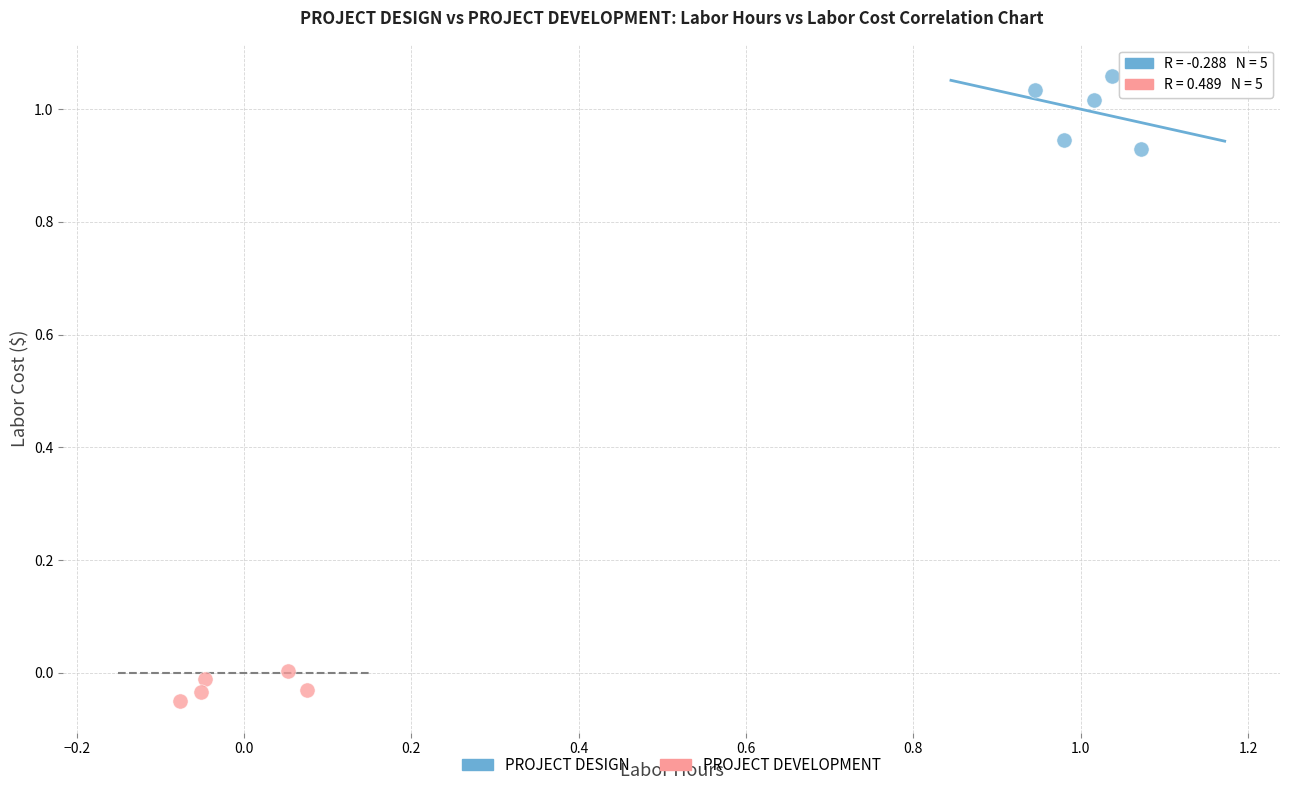

Which series has the largest Y range (max minus min)?

PROJECT DESIGN